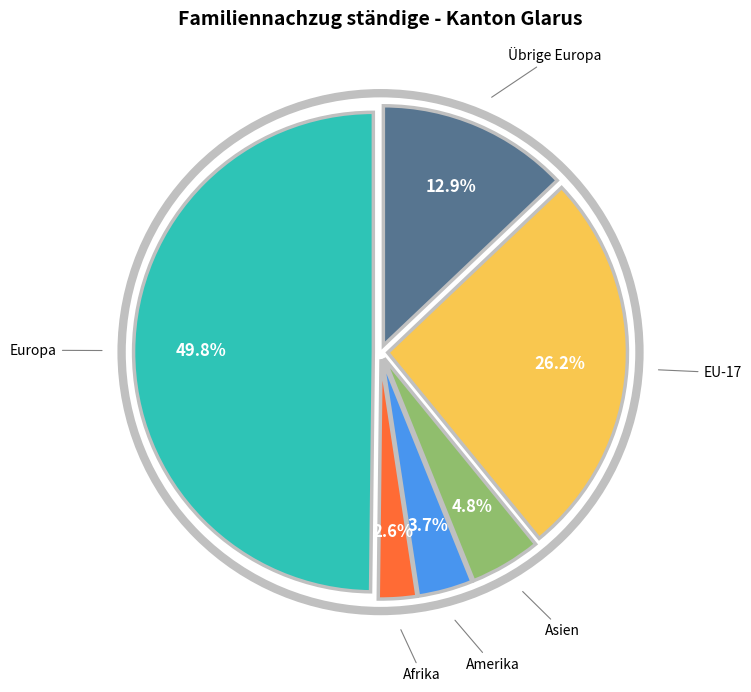

Between Übrige Europa and Europa, which is larger?

Europa